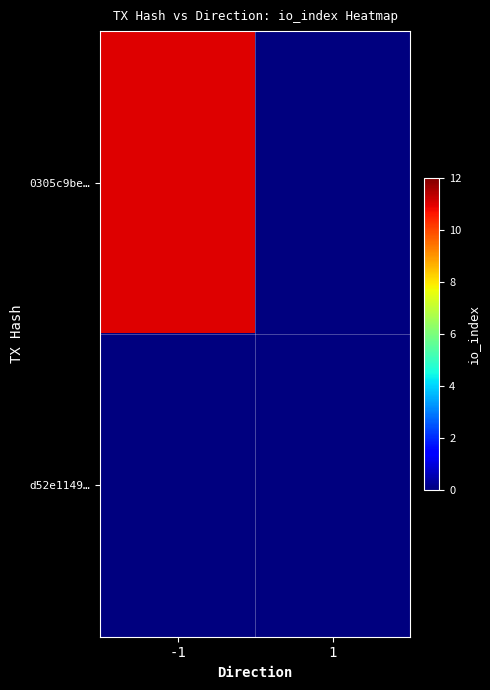

Reading left to right, extract all data points from this chart.

0305c9be…: -1=11	1=0
d52e1149…: -1=0	1=0